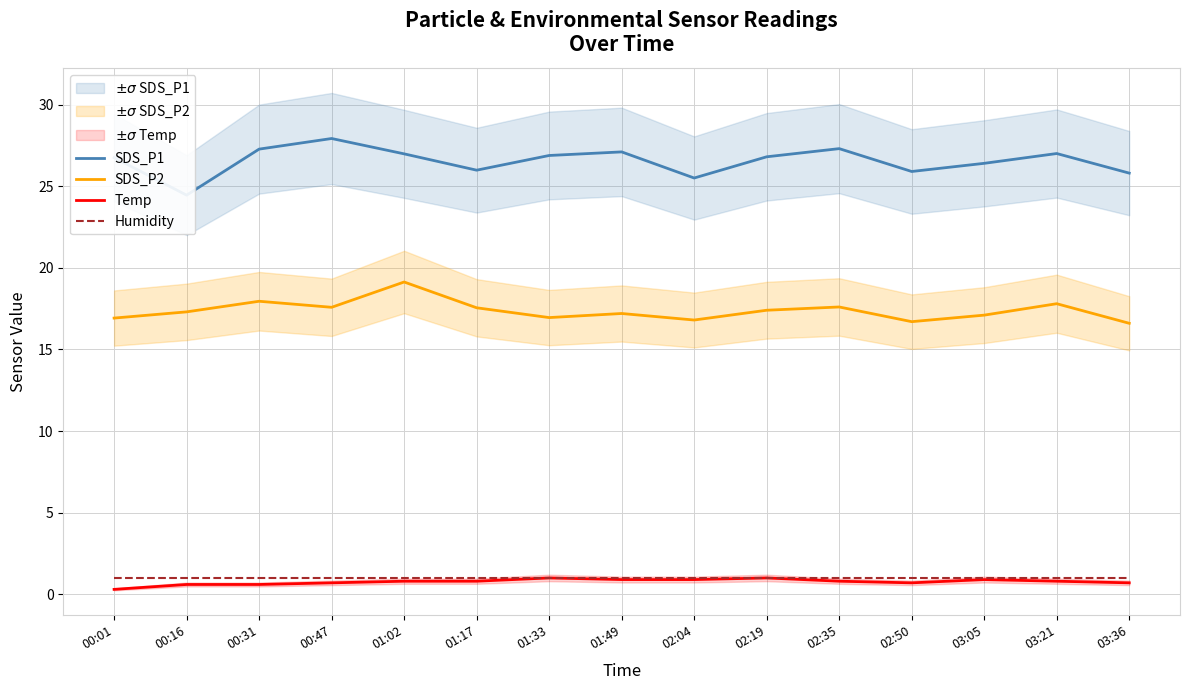

How many values in the SDS_P2 series exceed 17?

10